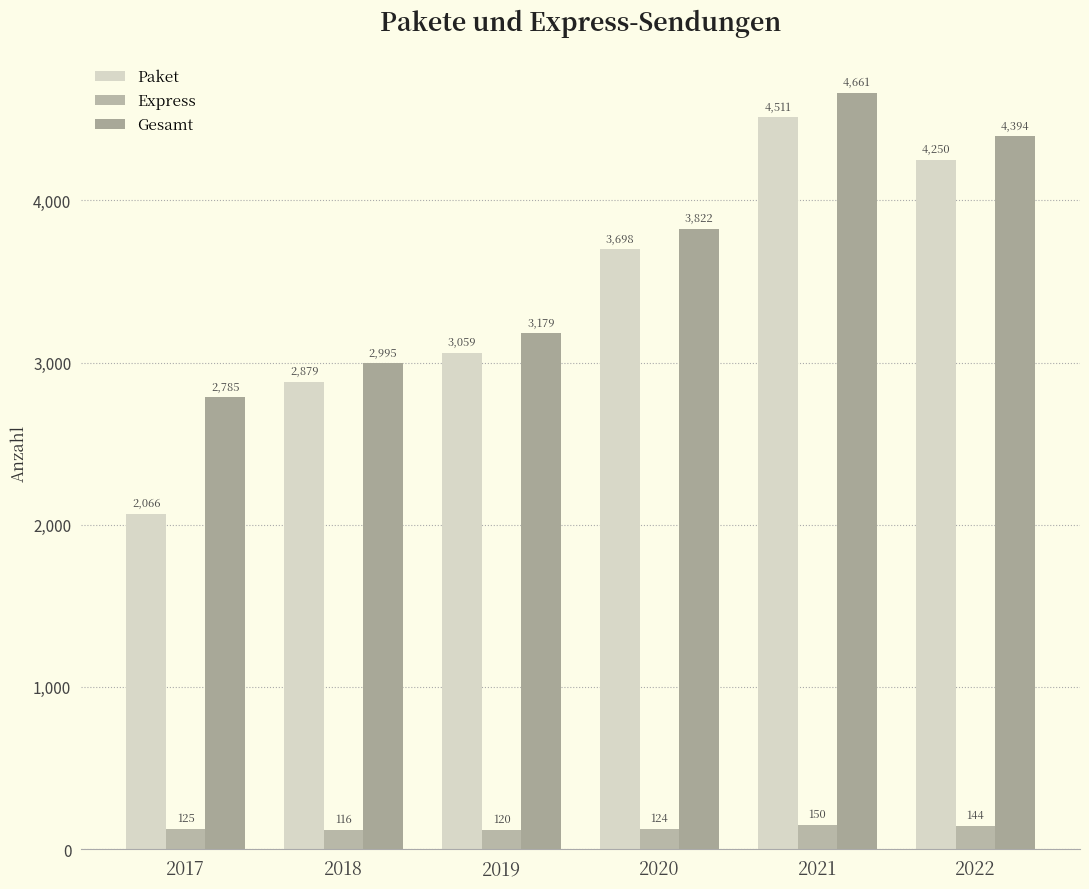

What is the lowest value of the Express series?

116